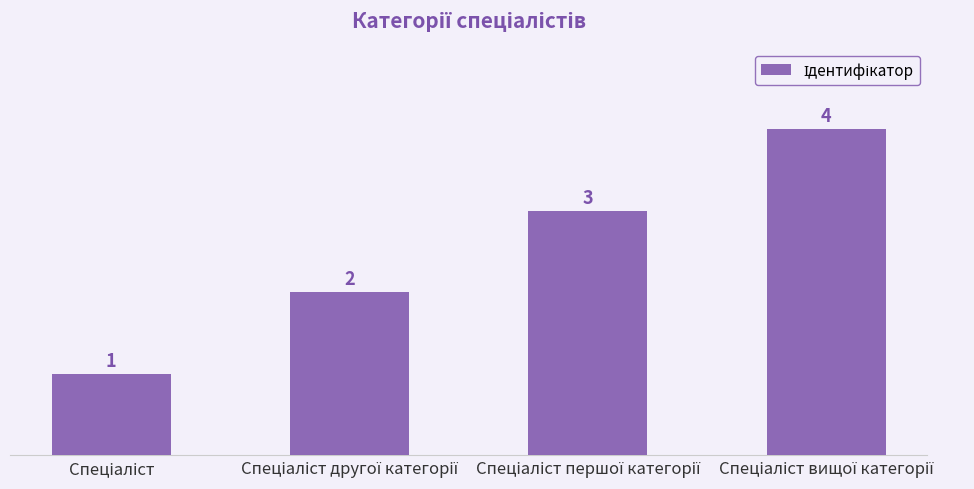

What is the sum of all values?

10